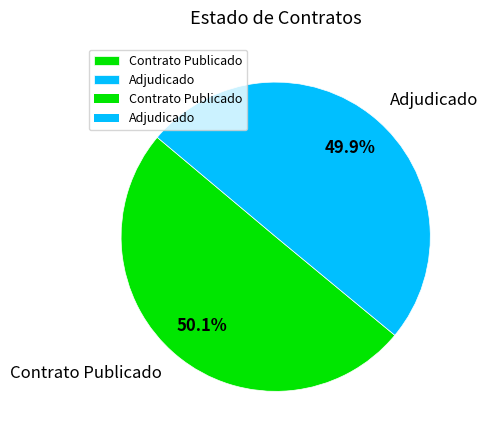

What is the ratio of the value at Adjudicado to the value at Contrato Publicado?

1.0